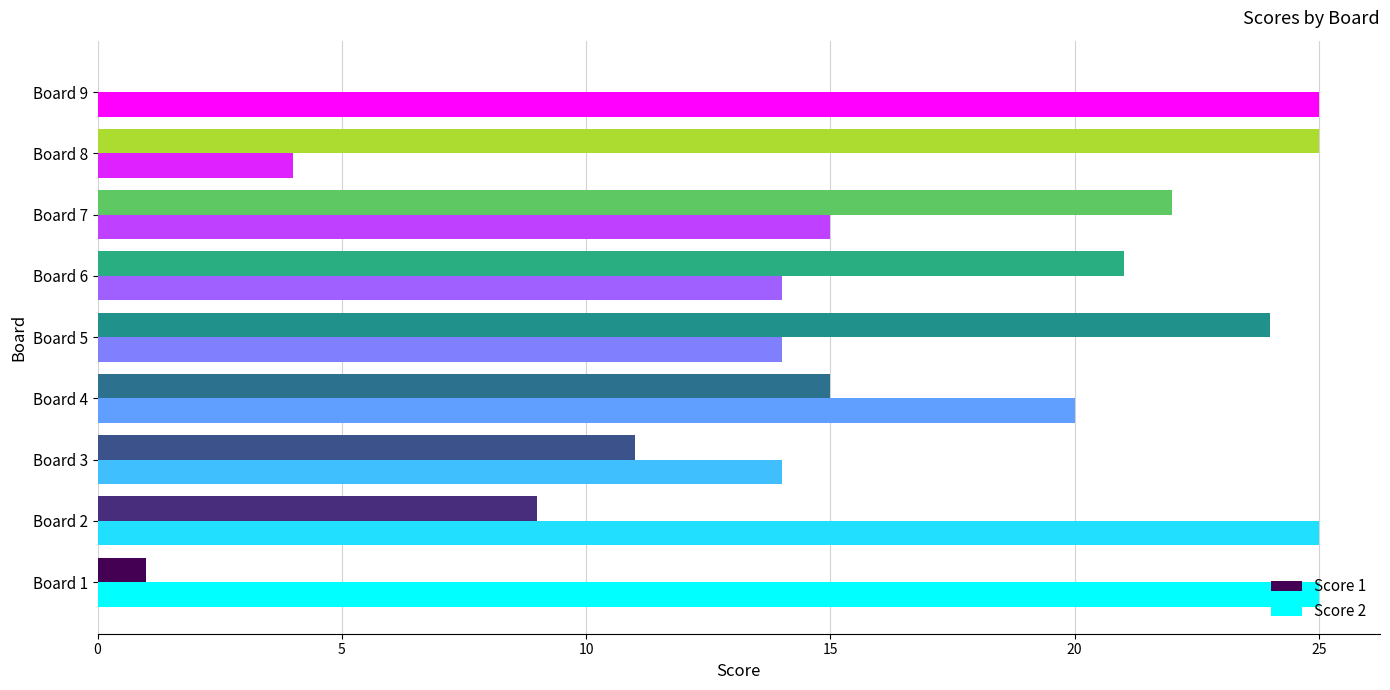

True or false: Score 2 has a value of 20 at Board 4.

True